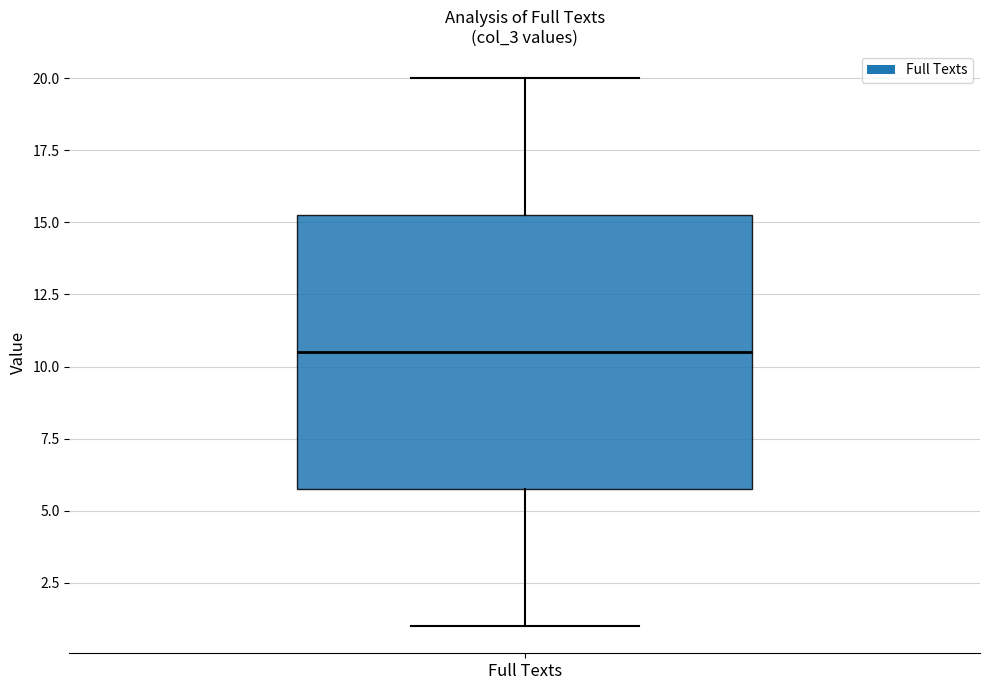

Where is the upper edge of the box for Full Texts on the y-axis? The values are not printed on the chart, so give them approximately, as read against the axis.

15.5